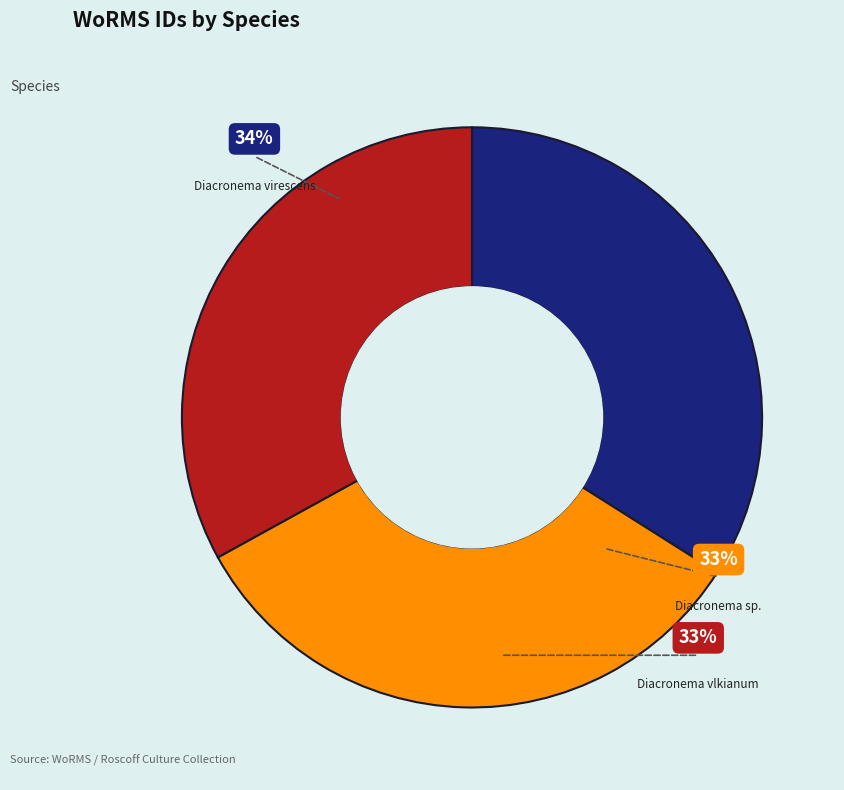

Combined, what portion of the pie is Diacronema vlkianum (RCC1546) and Diacronema sp. (RCC1543)?

66.0%